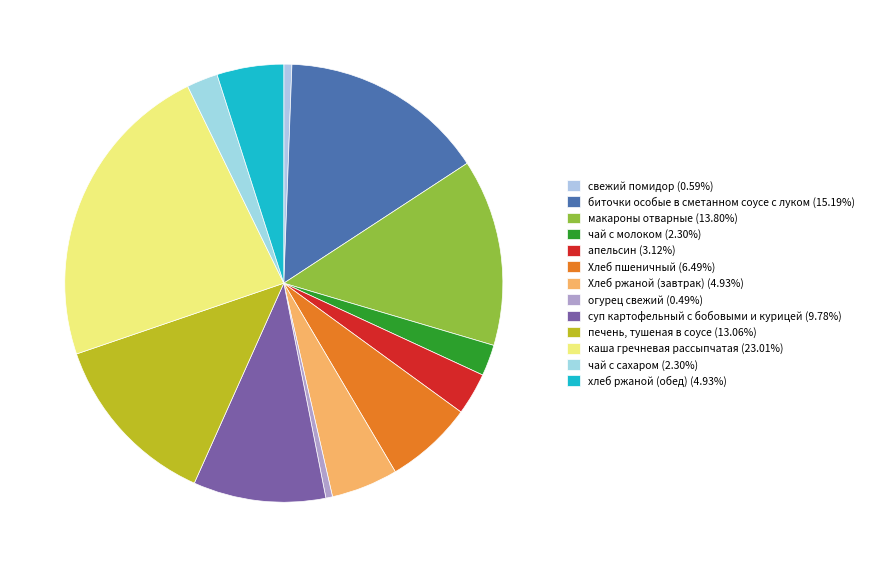

To the nearest percent, what percentage of the pie is чай с сахаром?

2%